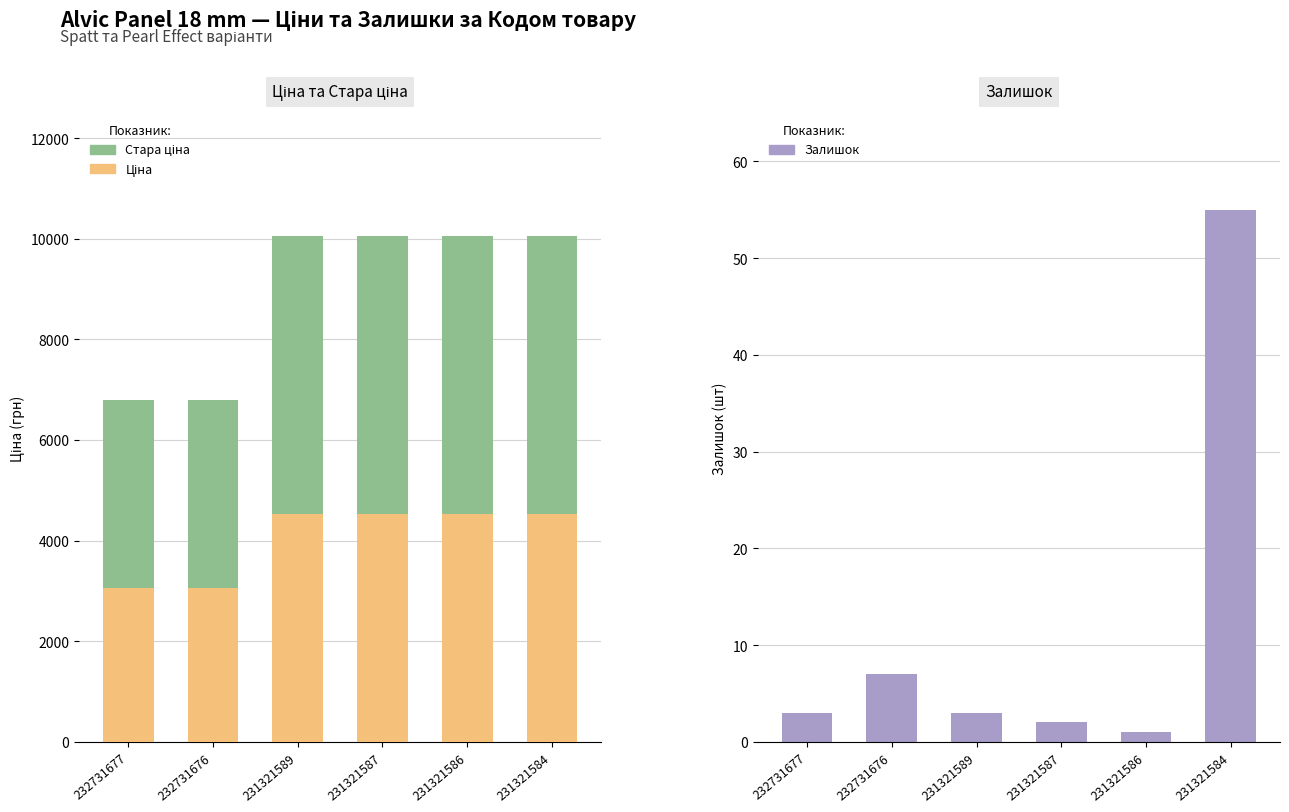

List the series in order of their peak value, highest first.

Стара ціна, Ціна, Залишок